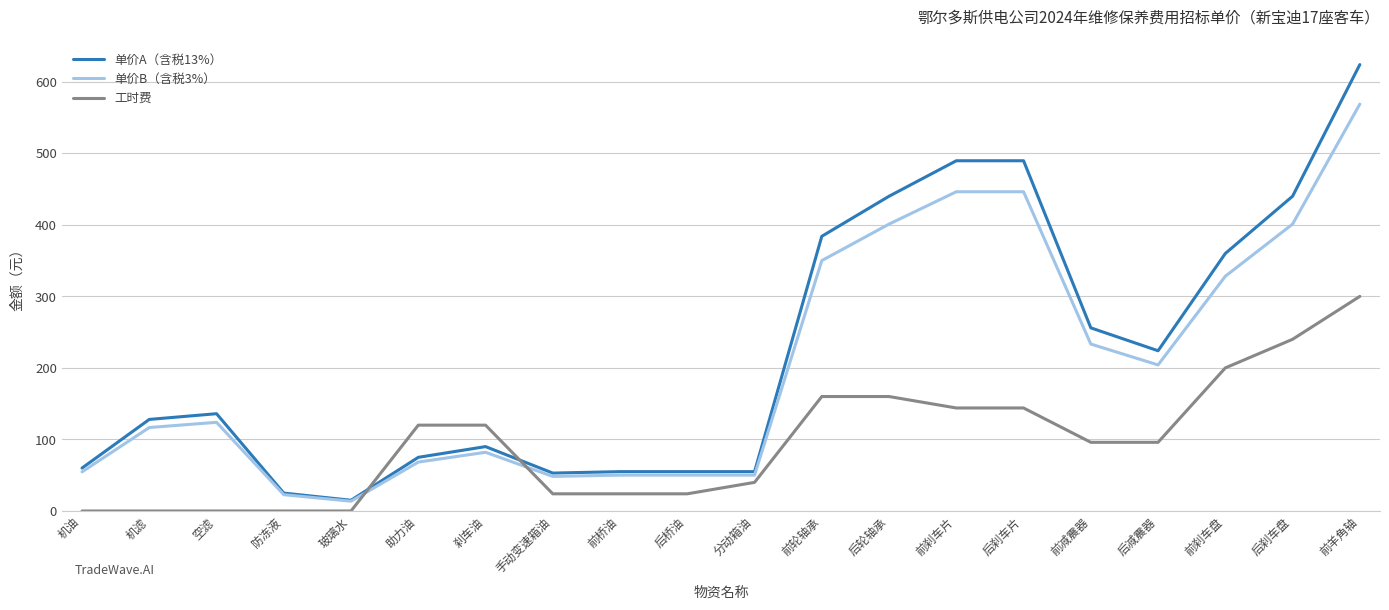

List the series in order of their overall mean, lowest first.

工时费, 单价B（含税3%）, 单价A（含税13%）